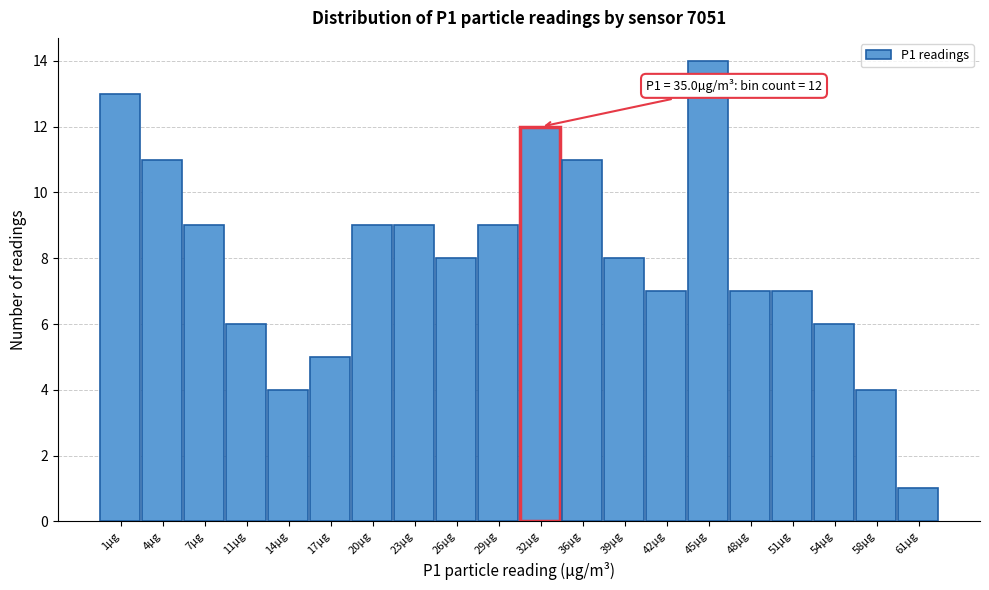

Reading left to right, transcribe all the data shown in this chart.

1µg=13	4µg=11	7µg=9	11µg=6	14µg=4	17µg=5	20µg=9	23µg=9	26µg=8	29µg=9	32µg=12	36µg=11	39µg=8	42µg=7	45µg=14	48µg=7	51µg=7	54µg=6	58µg=4	61µg=1